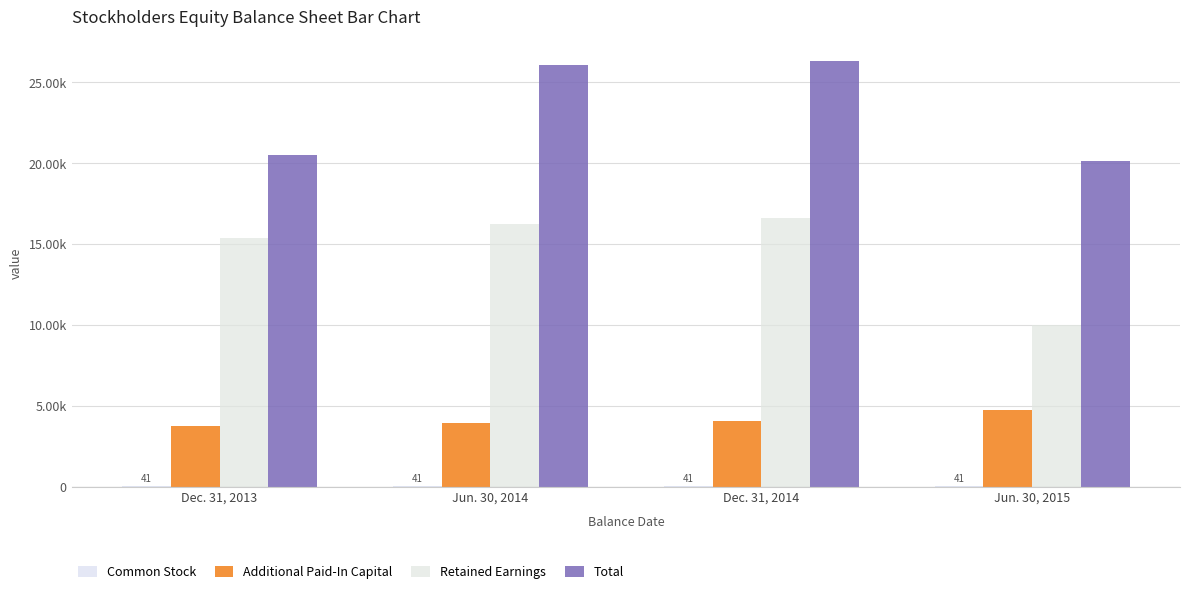

Rank the categories by Common Stock value from lowest to highest.

Dec. 31, 2013, Jun. 30, 2014, Dec. 31, 2014, Jun. 30, 2015